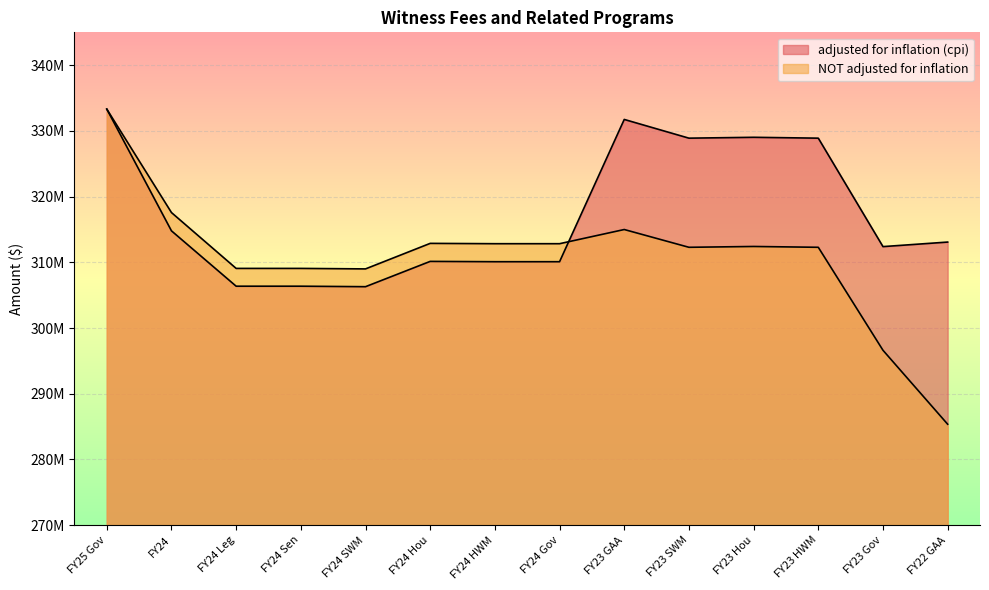

List the labels in order of adjusted for inflation (cpi) value, smallest first.

FY24 SWM, FY24 Leg, FY24 Sen, FY24 HWM, FY24 Gov, FY24 Hou, FY23 Gov, FY22 GAA, FY24, FY23 SWM, FY23 HWM, FY23 Hou, FY23 GAA, FY25 Gov